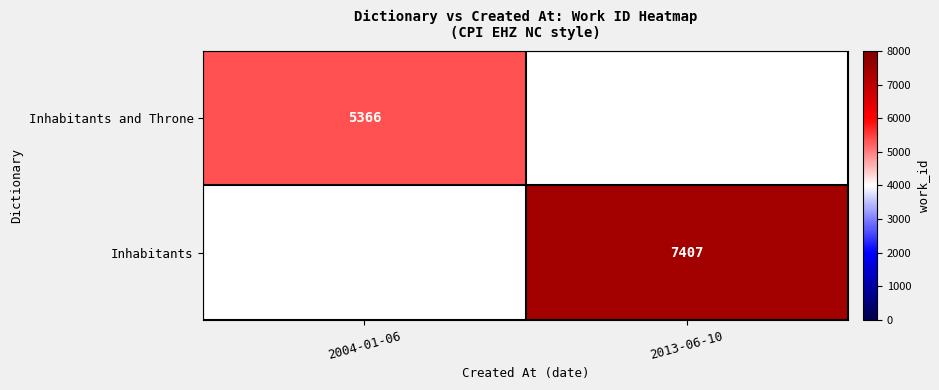

The Inhabitants series shows 7407 at 2013-06-10. True or false?

True